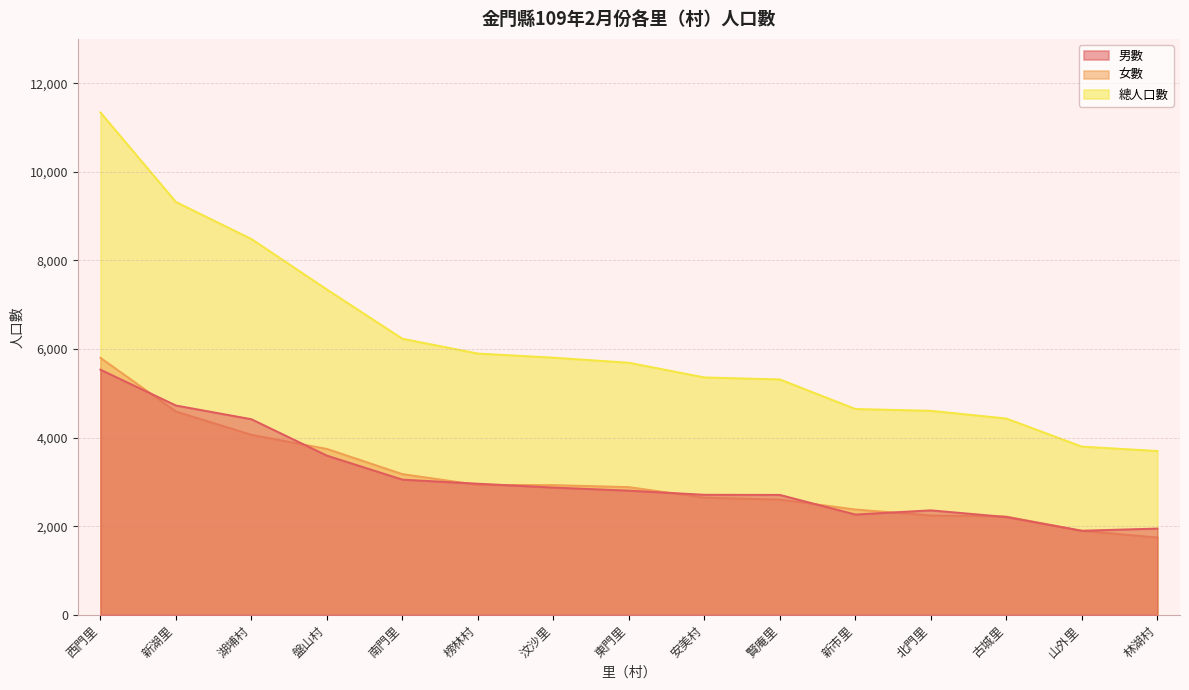

At which category is the sum across all series the highest?

西門里